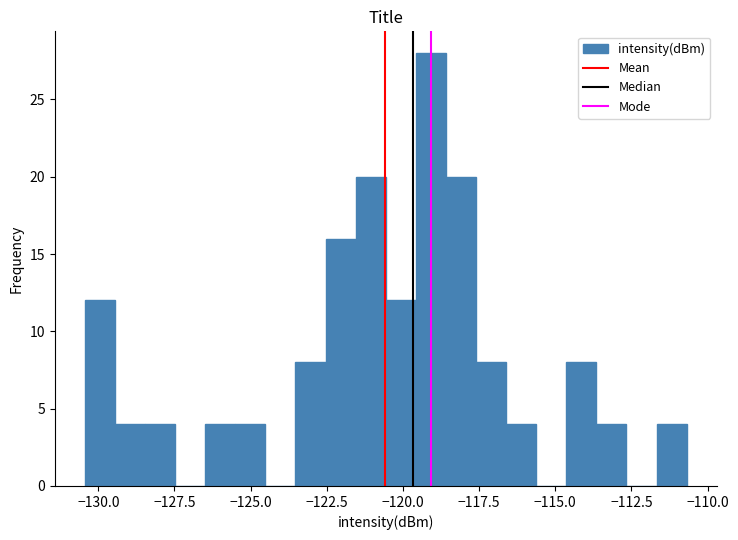

Read against the x-axis, roughly where is the centre of the tallest bar?

-119.0